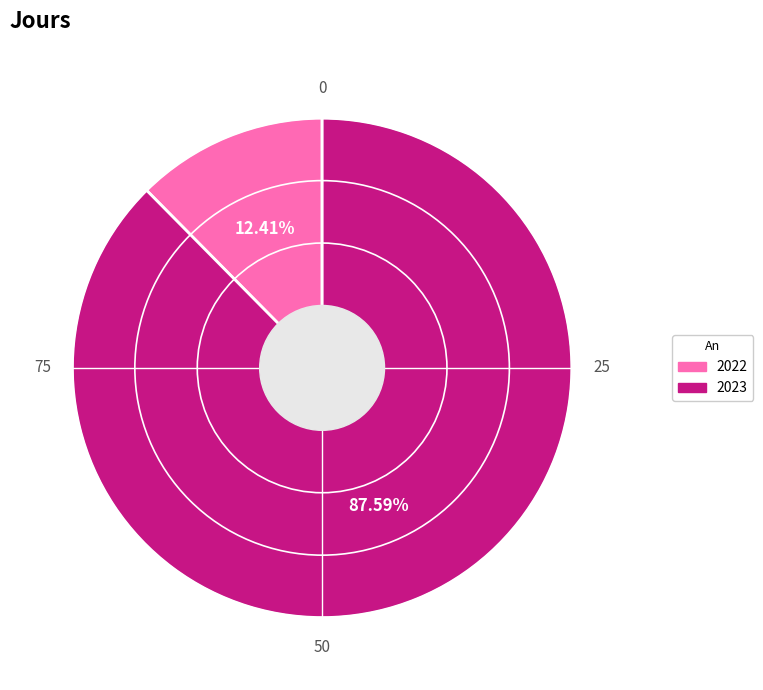

To the nearest percent, what percentage of the pie is 2023?

88%